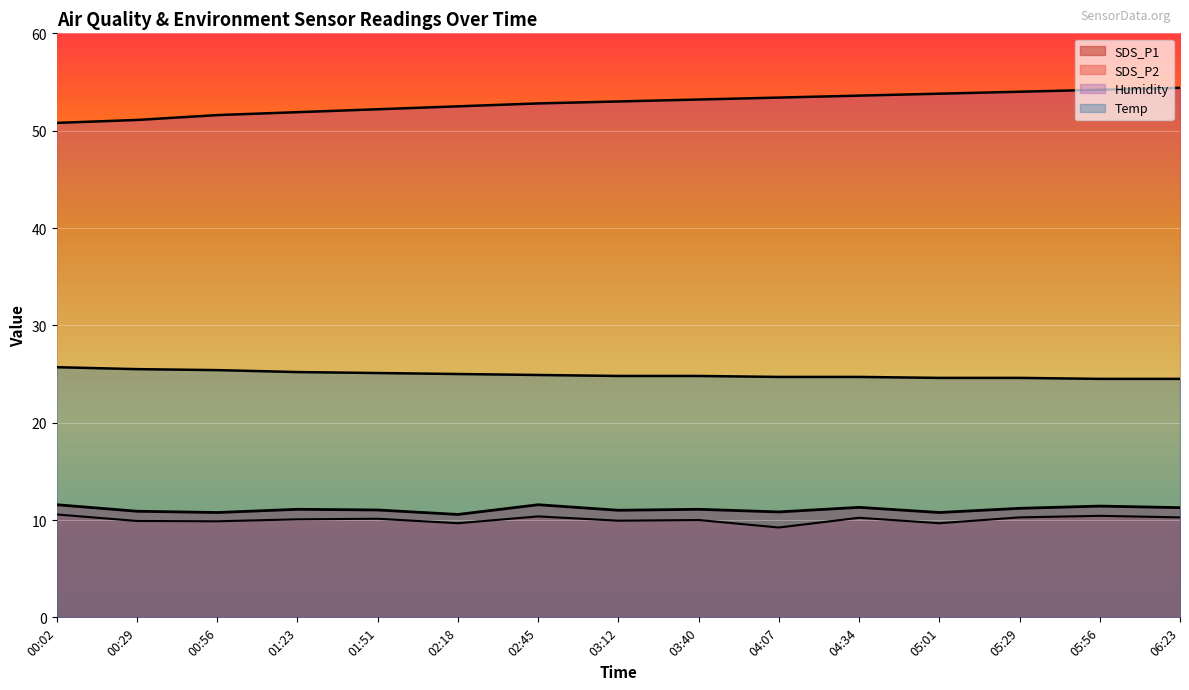

At which label does Humidity first exceed 53?

03:40